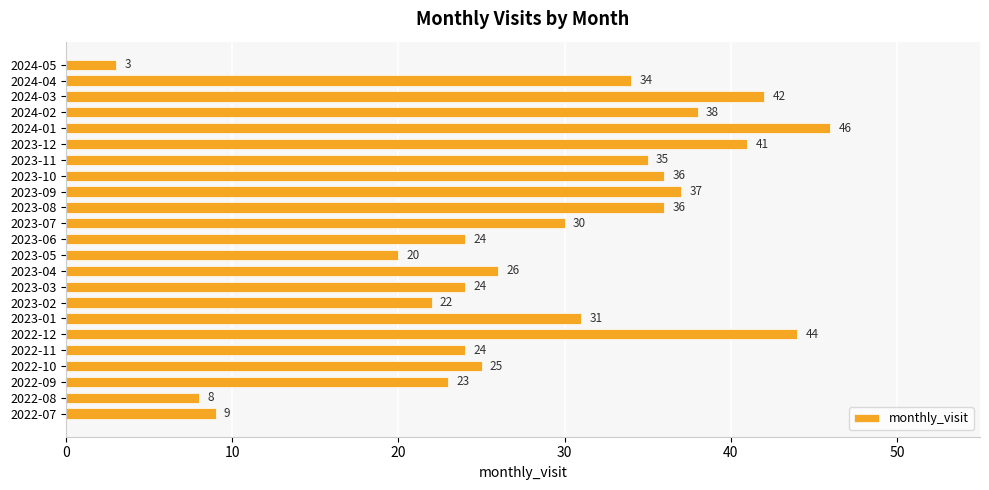

Between 2023-07 and 2024-03, which is larger?

2024-03